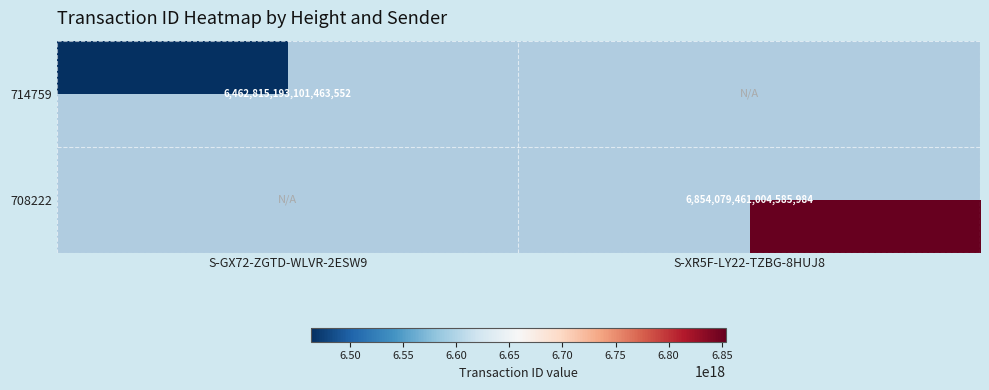

True or false: 708222 has a value of 2679113540905683968 at S-XR5F-LY22-TZBG-8HUJ8.

False